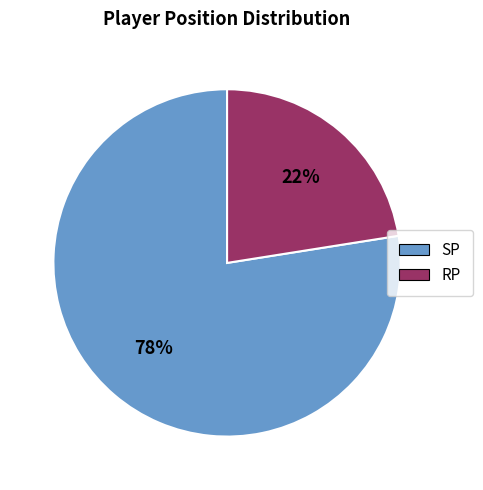

How many segments does this pie chart have?

2